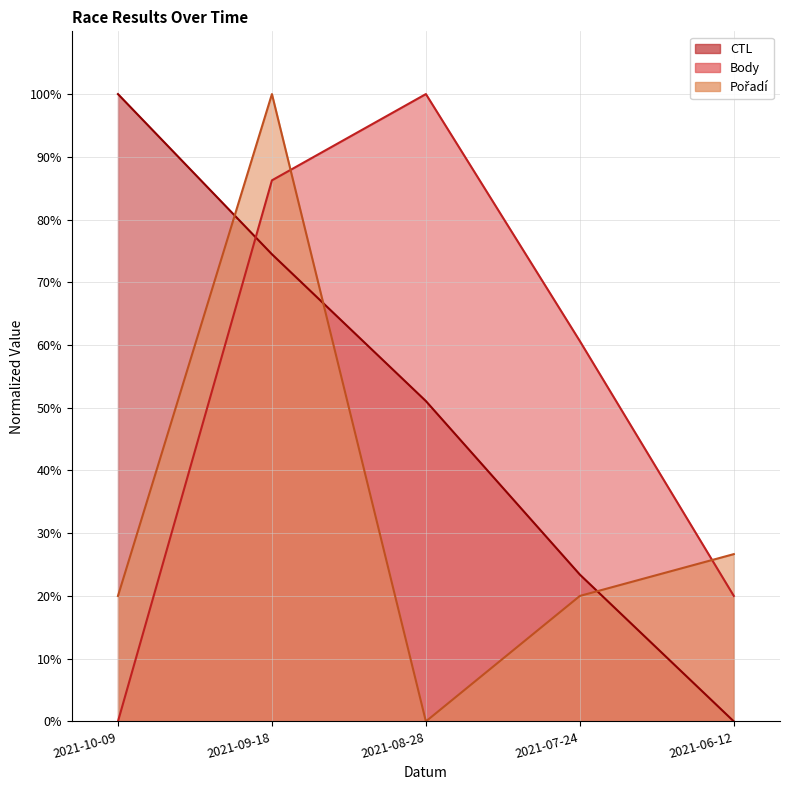

Rank the categories by Pořadí value from highest to lowest.

2021-09-18, 2021-06-12, 2021-10-09, 2021-07-24, 2021-08-28